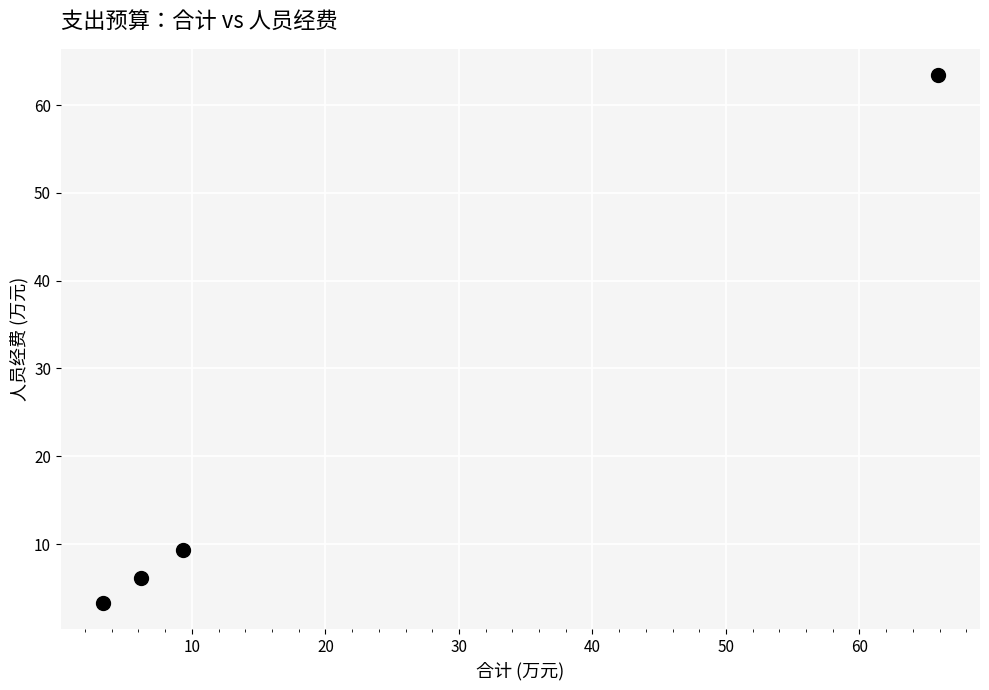

What is the range of Y values (max minus min)?

60.1